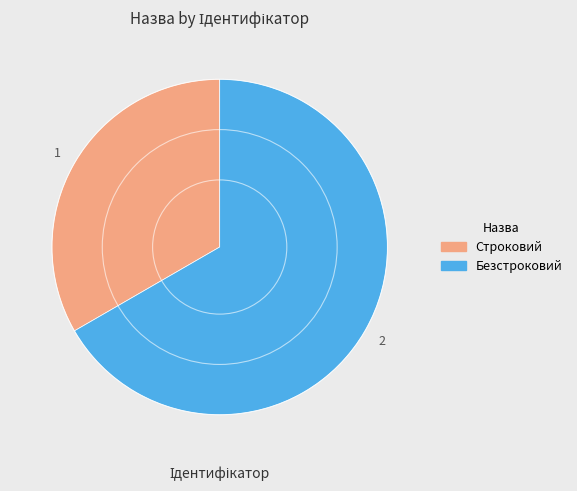

Is there any slice that represents more than half of the pie?

Yes